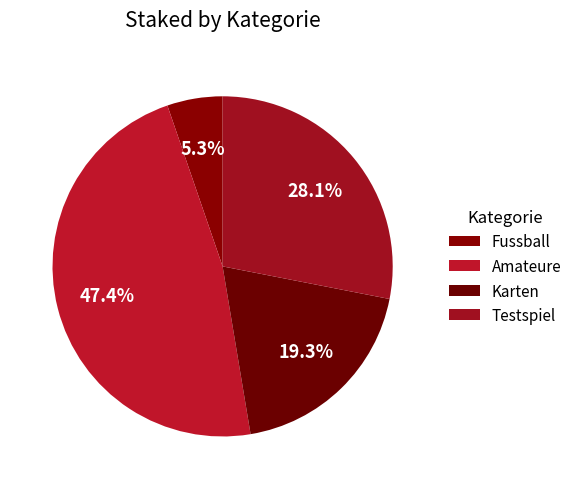

Rank the categories by value from highest to lowest.

Amateure, Testspiel, Karten, Fussball